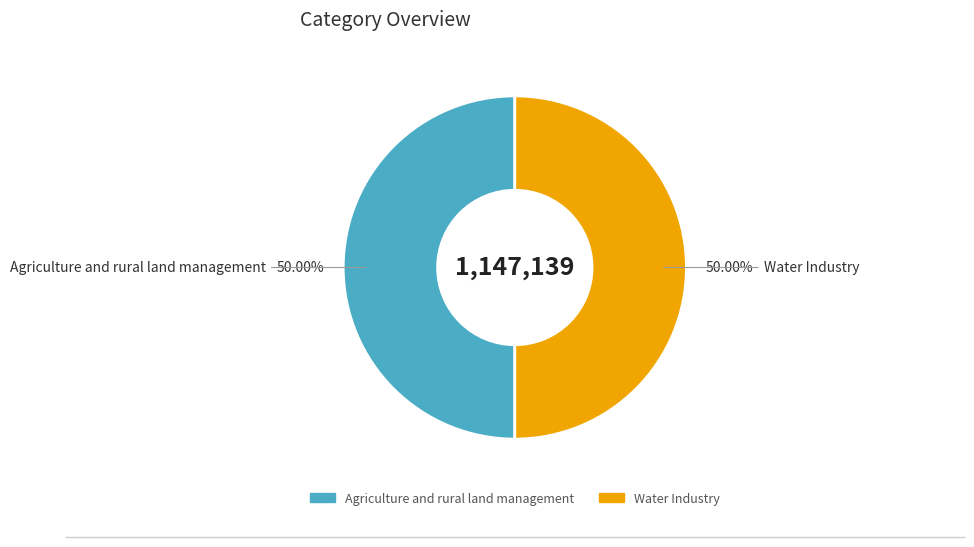

What percentage do Water Industry and Agriculture and rural land management together represent?

100.0%